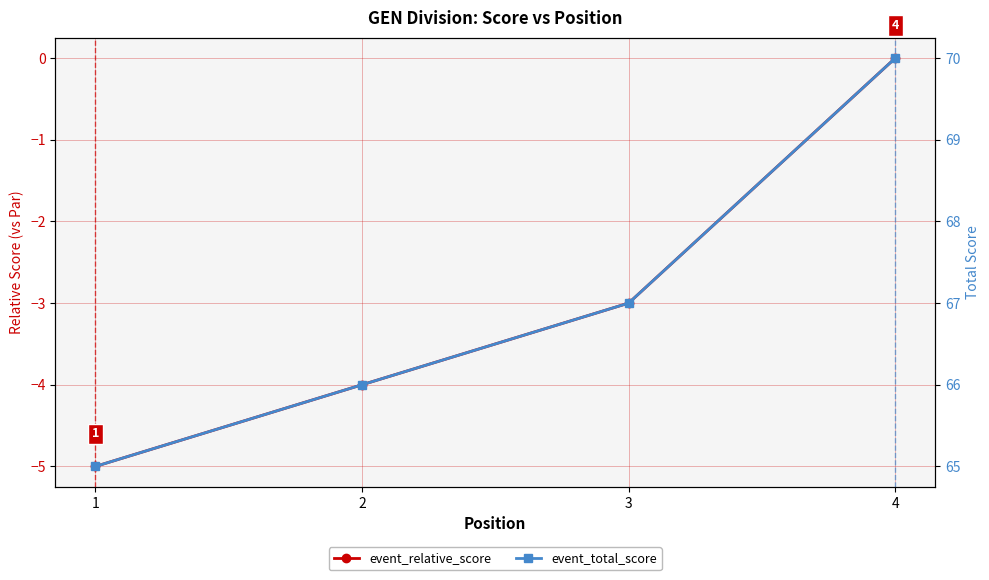

True or false: event_total_score and event_relative_score cross at least once.

False